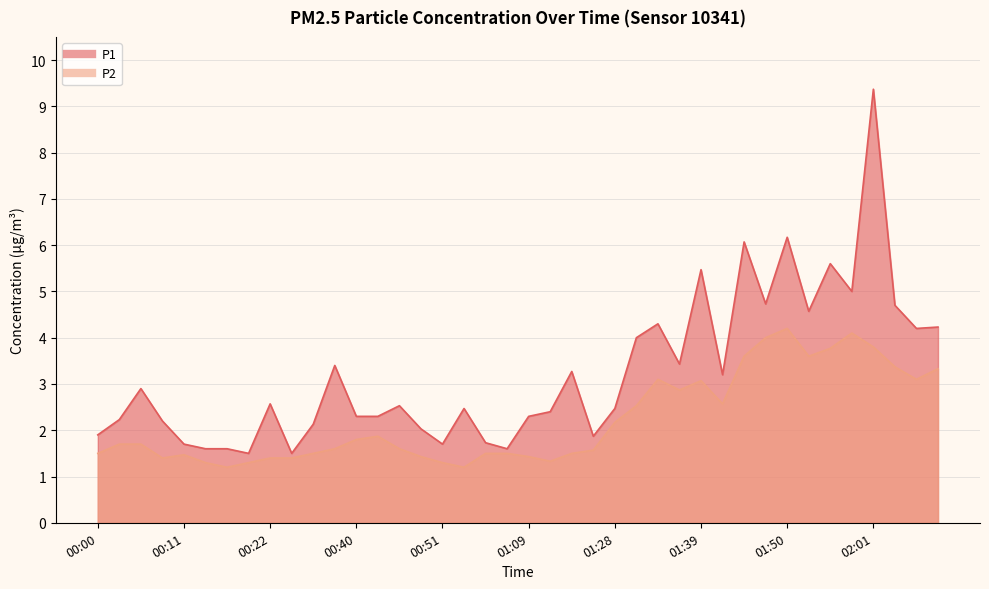

List the series in order of their overall mean, highest first.

P1, P2